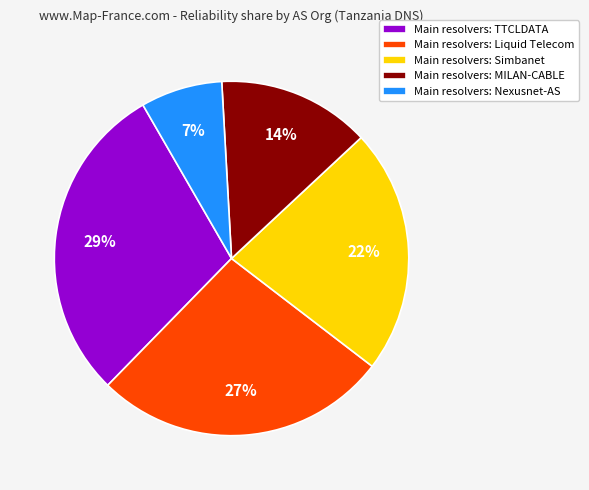

To the nearest percent, what percentage of the pie is Main resolvers: MILAN-CABLE?

14%